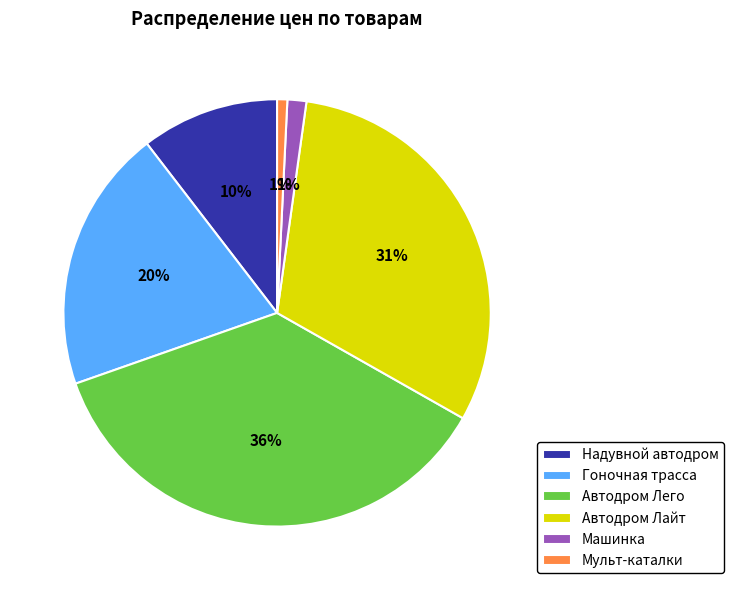

Approximately how many times larger is the value at Надувной автодром compared to Автодром Лего?

0.3